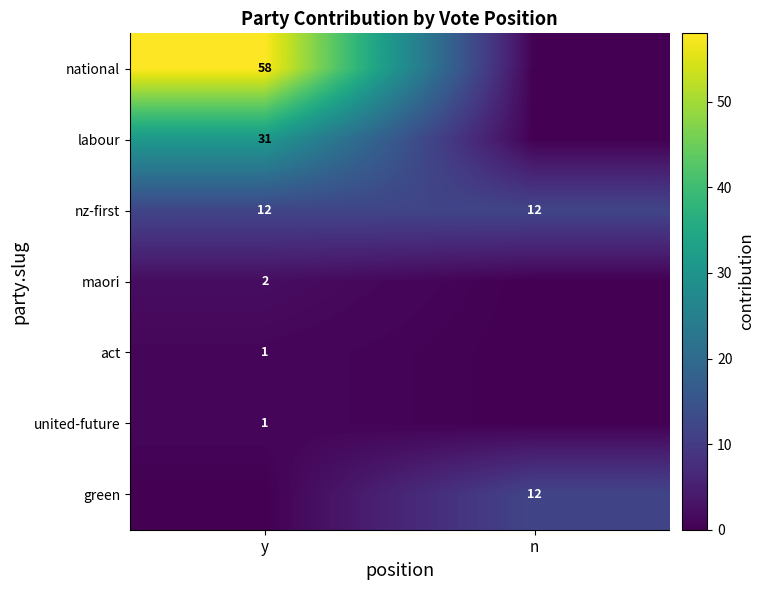

Is it true that united-future equals 1 at y?

True